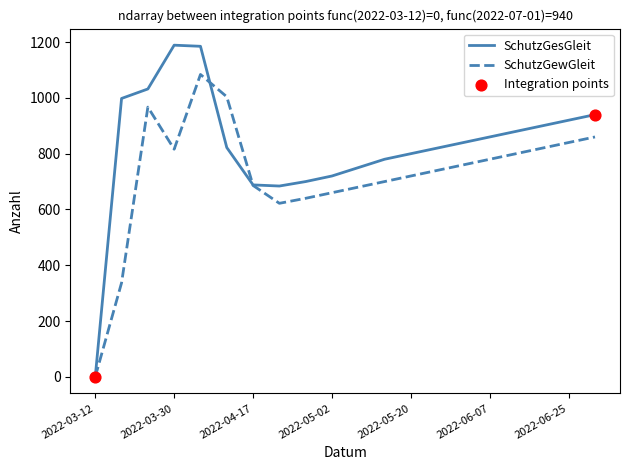

Which series has the largest total across all categories?

SchutzGesGleit